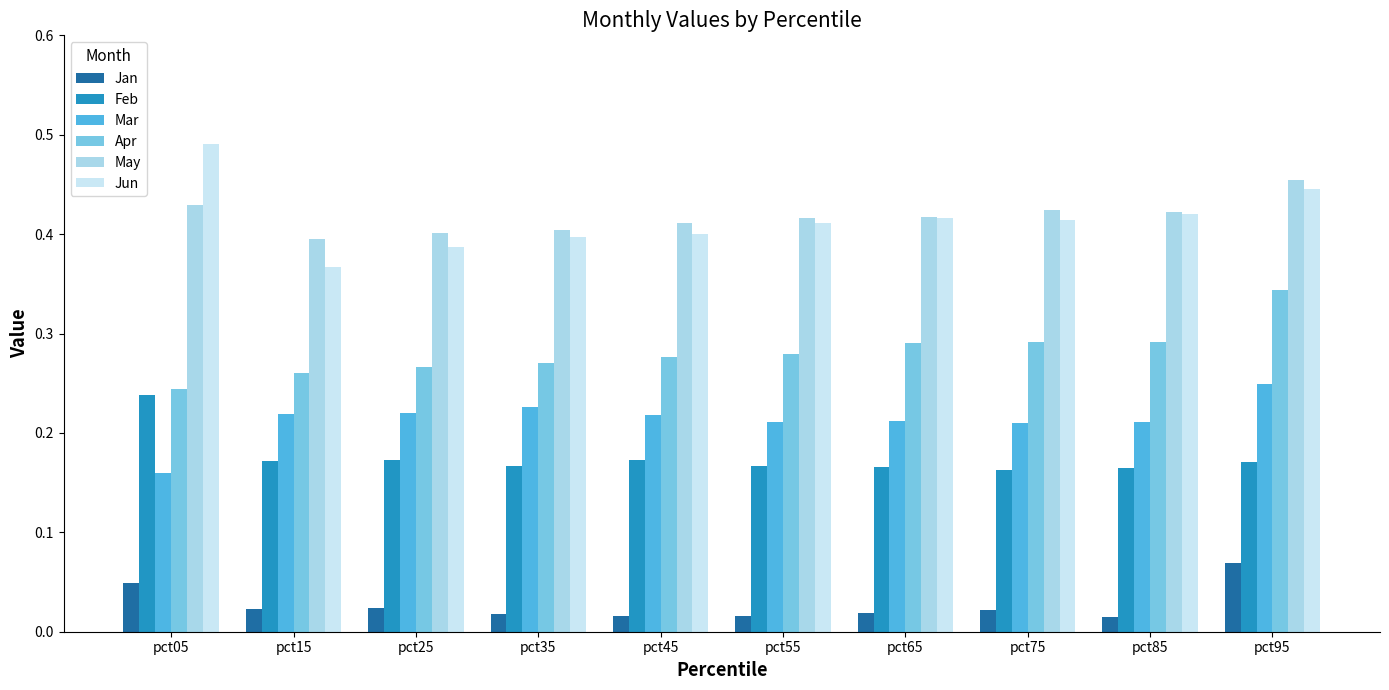

Which series changed the most between pct25 and pct95?

Apr